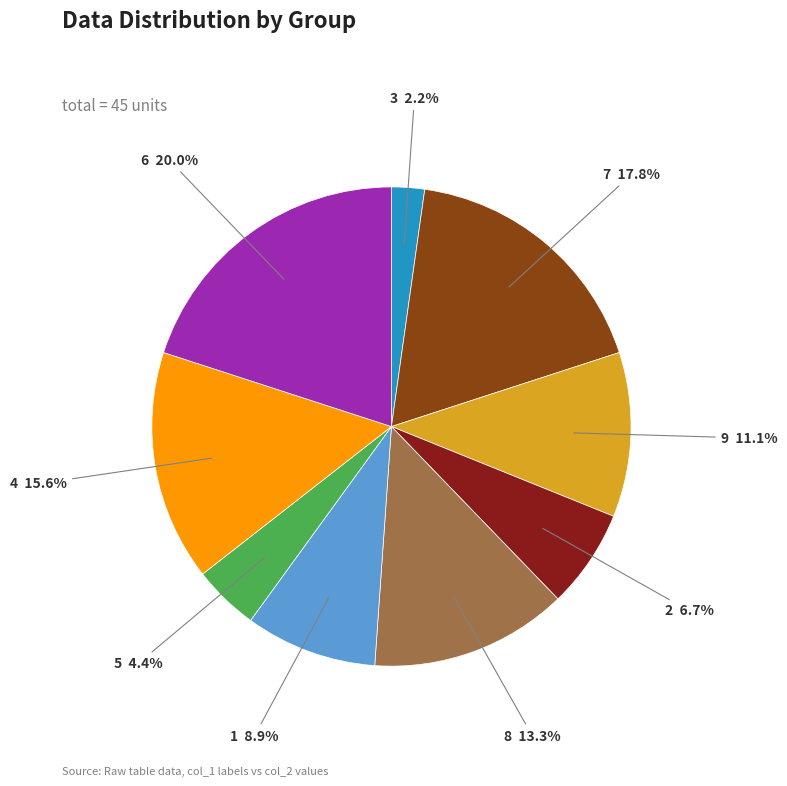

Which has a higher value, 4 or 5?

4